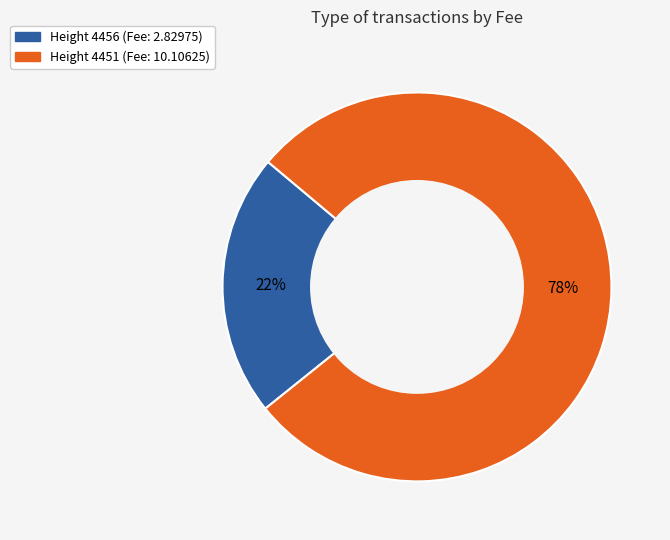

Is there a majority slice in this chart?

Yes